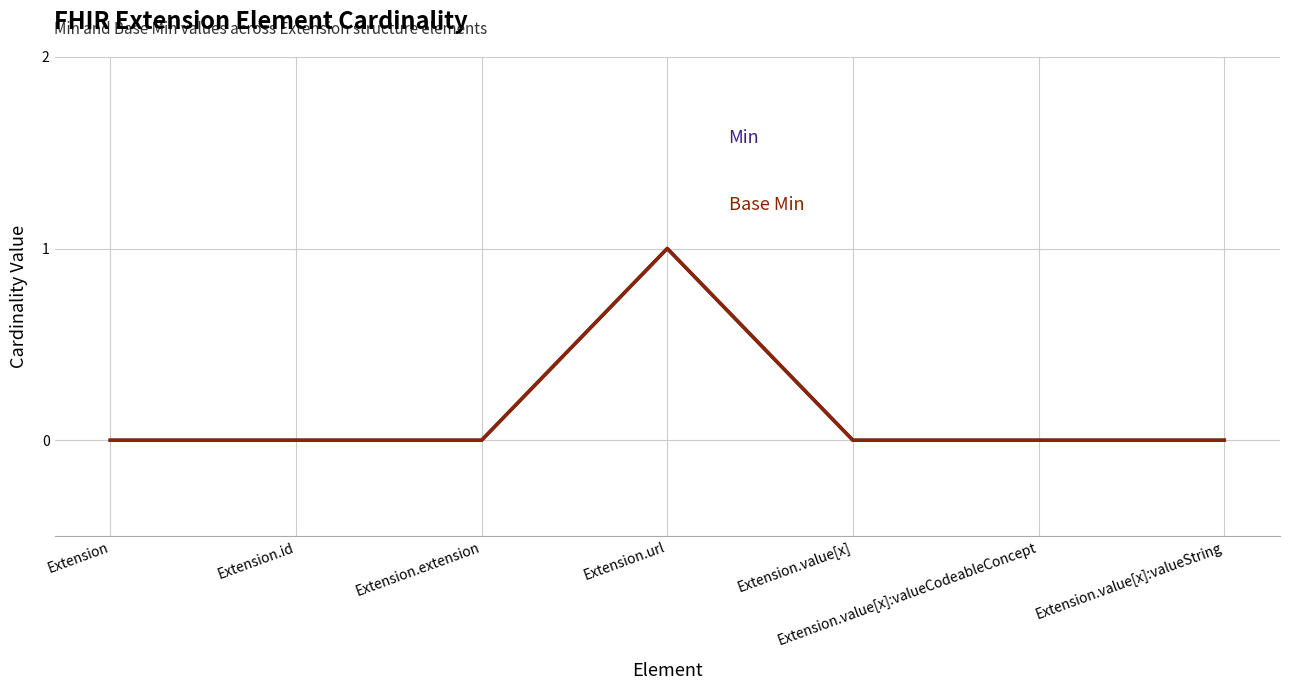

How many lines are shown in the chart?

2